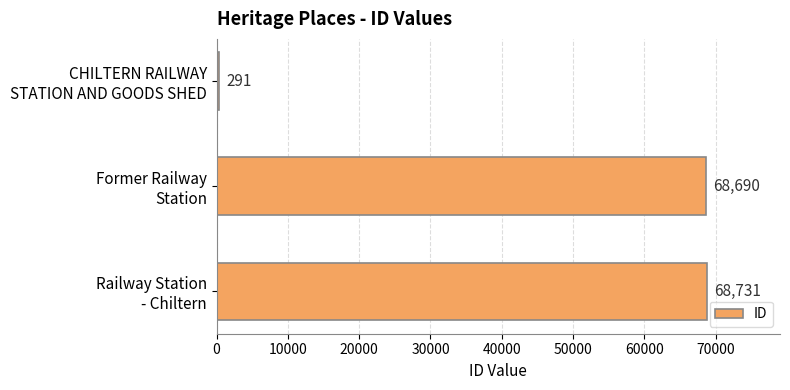

Where is the data nearest to the value 34511?

Former Railway
Station